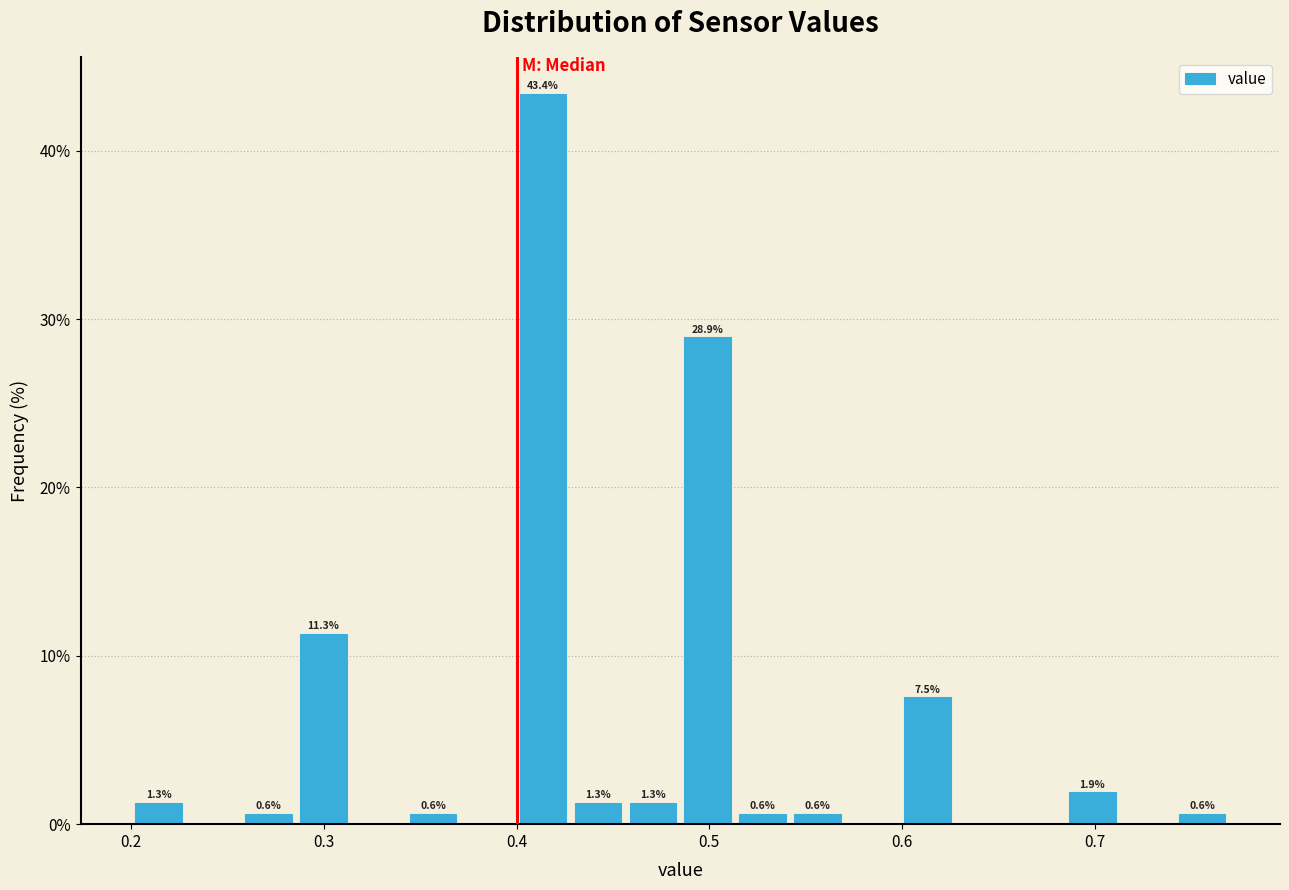

Read against the x-axis, roughly where is the centre of the tallest bar?

0.41